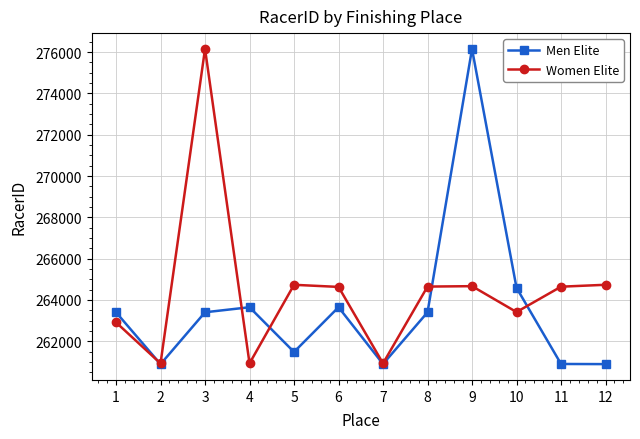

How many data points does each series have?

12